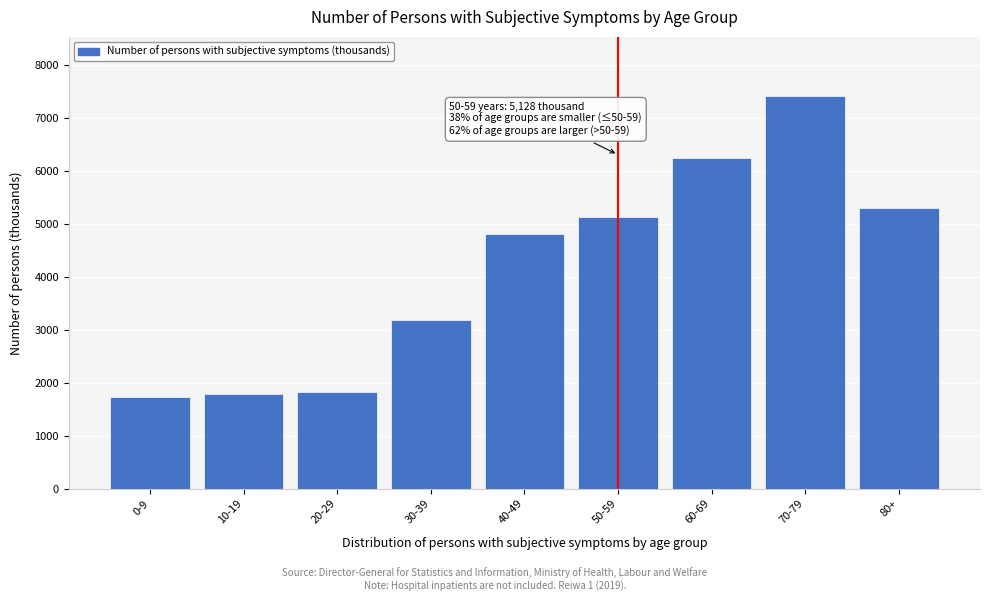

Reading right to left, extract all data points from this chart.

5312	7426	6255	5128	4817	3180	1823	1780	1729